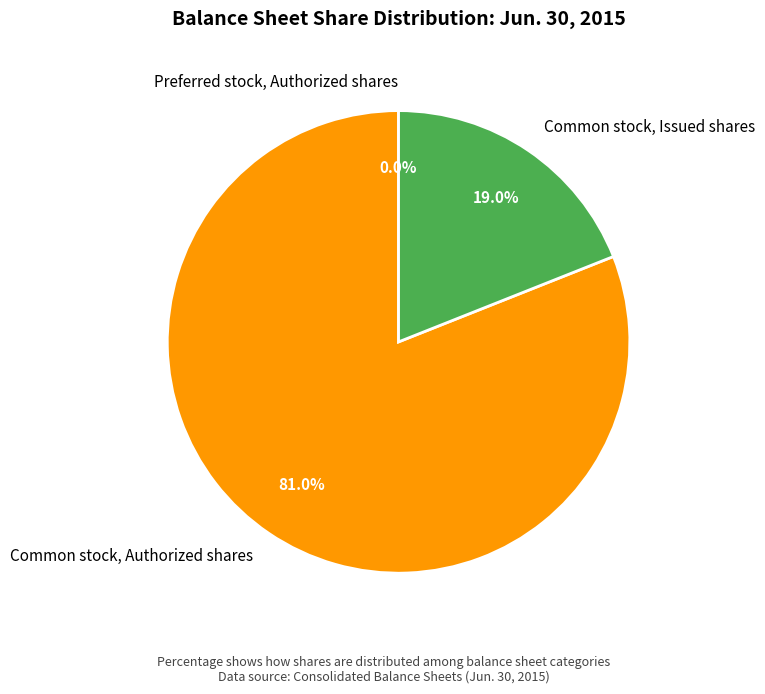

To the nearest percent, what portion does Common stock, Issued shares represent?

19%